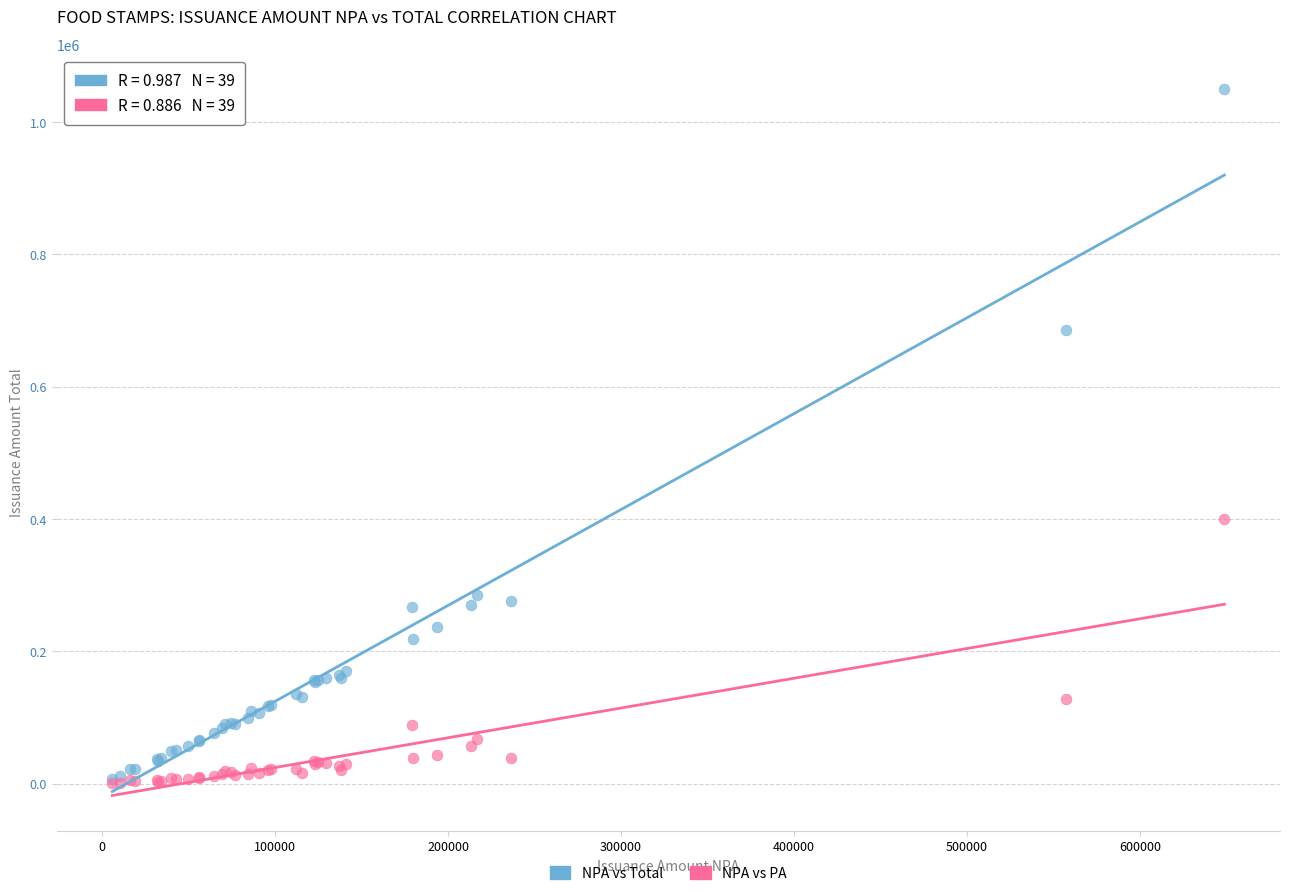

Across all series, what Y value is closest to 524916?

400397